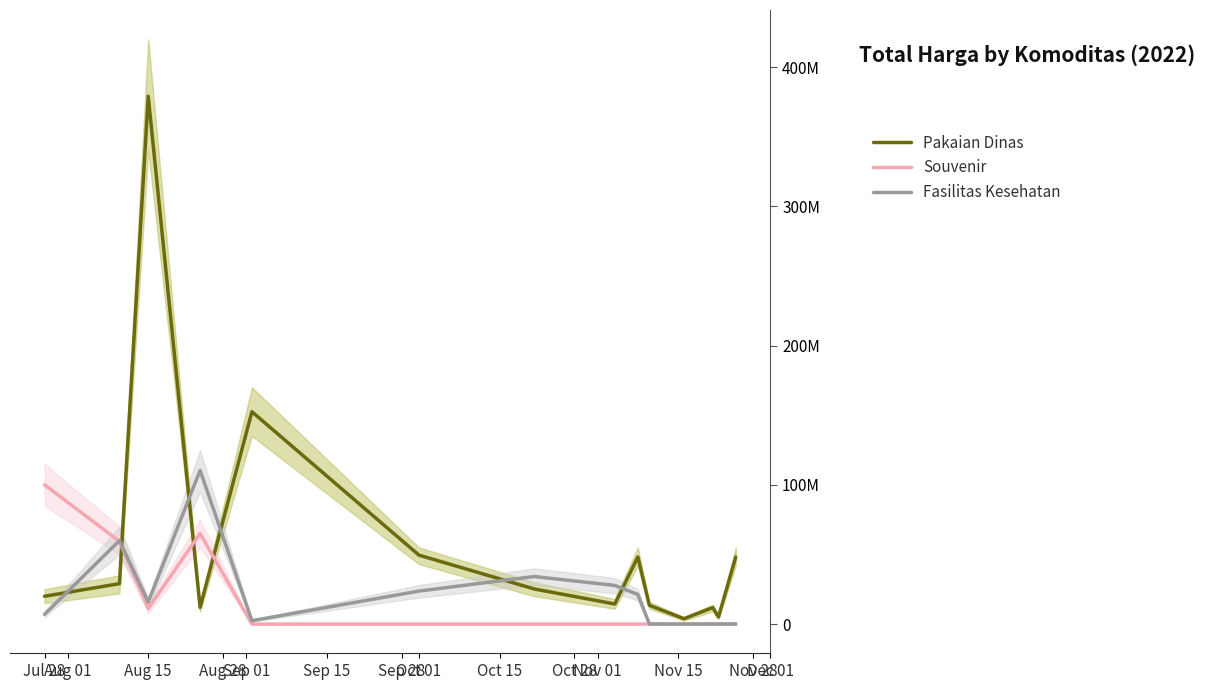

How many series are shown in this chart?

3